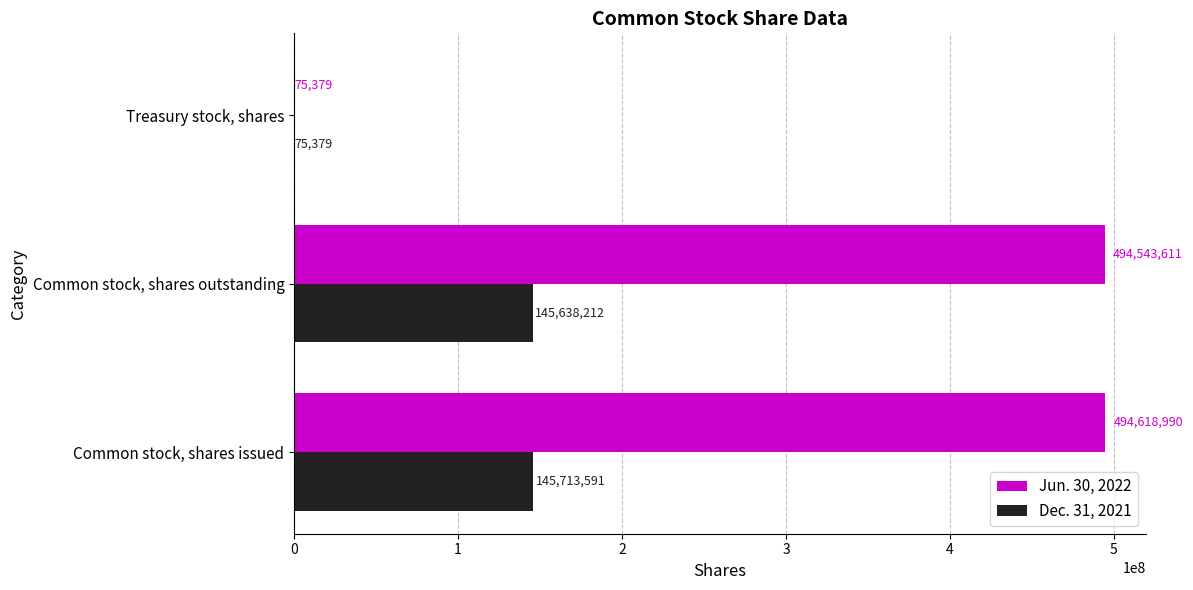

What is the maximum value for Dec. 31, 2021?

145713591